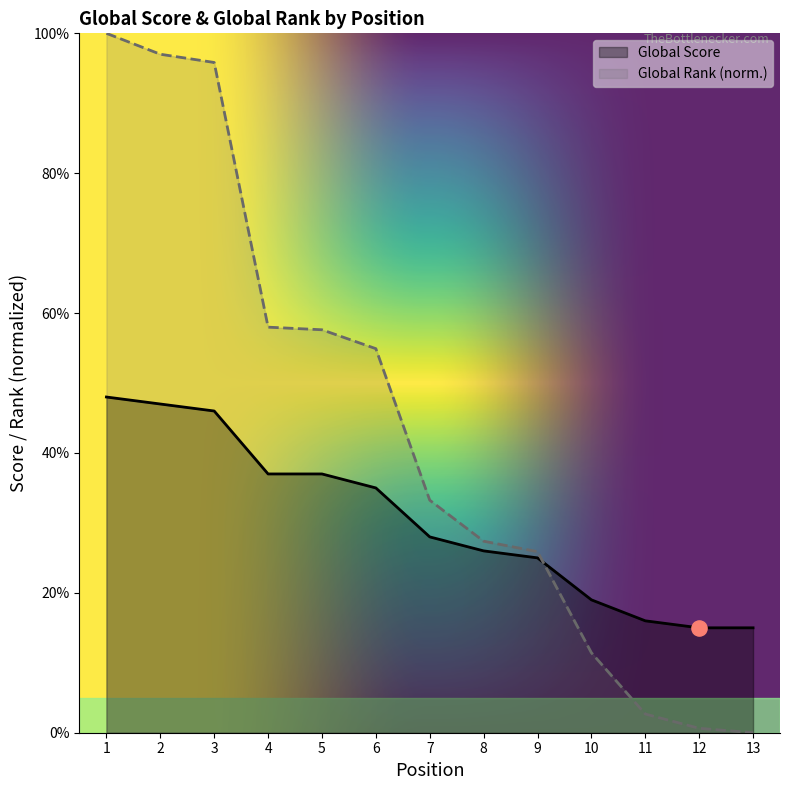

What are all the series names shown in the legend?

Global Score, Global Rank (norm.)